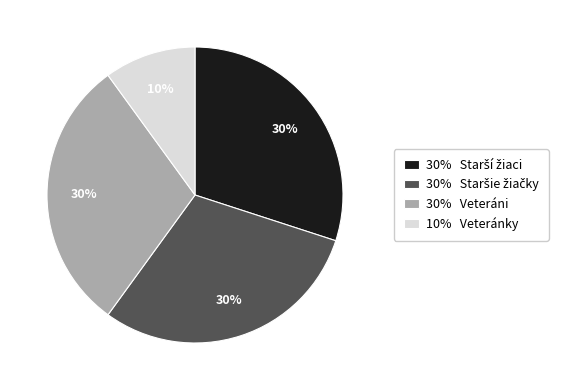

What percentage is the 30% Veteráni slice, to the nearest percent?

30%